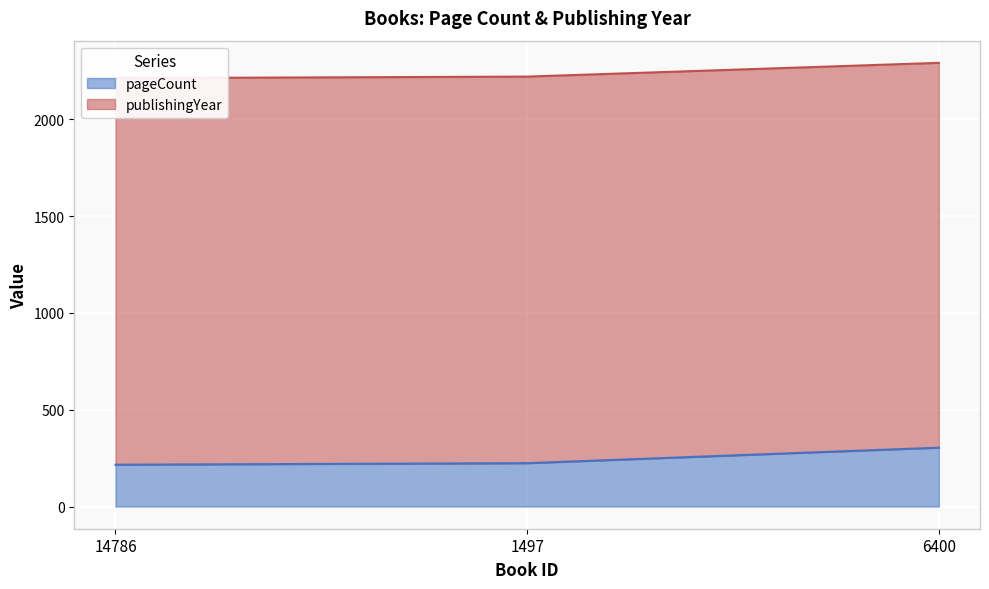

Which series has the largest total across all categories?

publishingYear